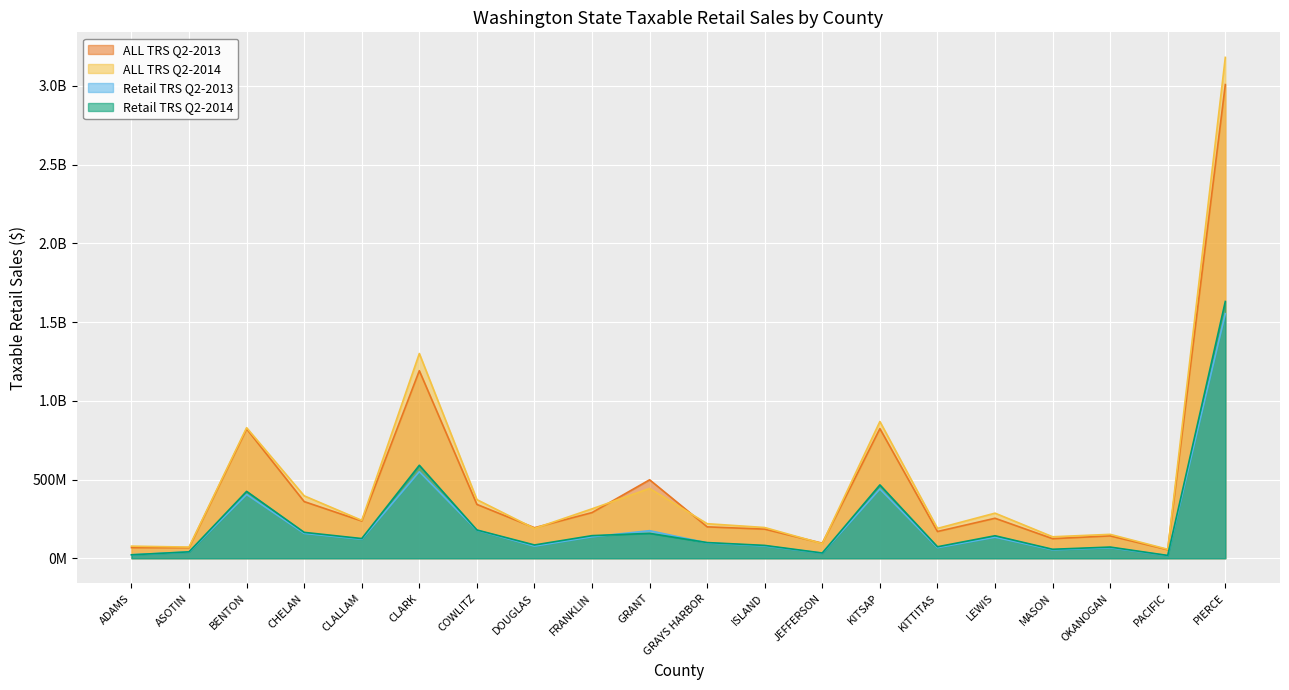

What is the difference between the highest and lowest values at JEFFERSON?

63159277